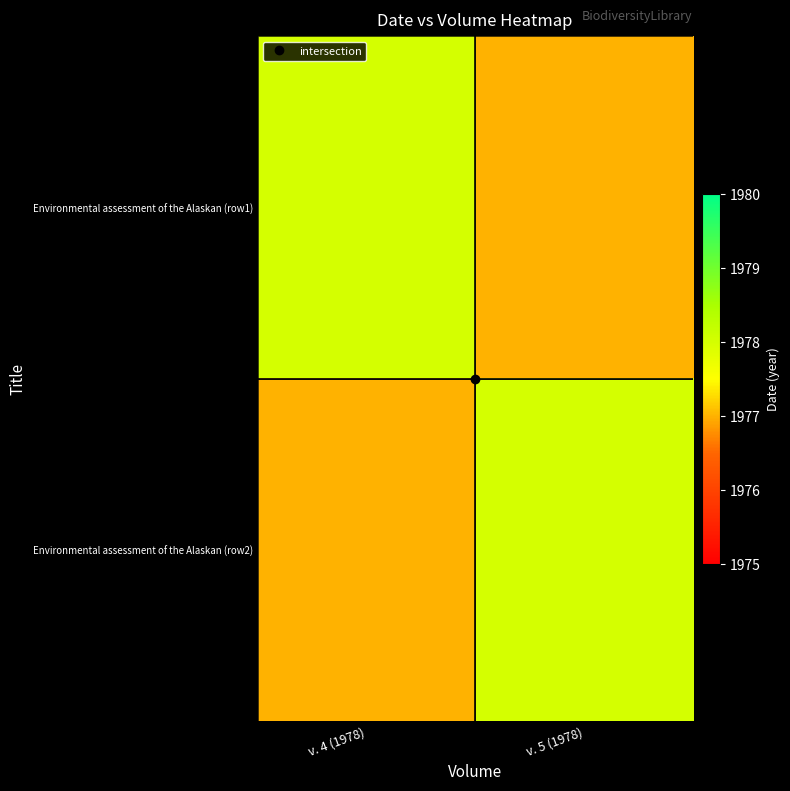

Which label corresponds to the largest value in the chart?

v. 4 (1978)